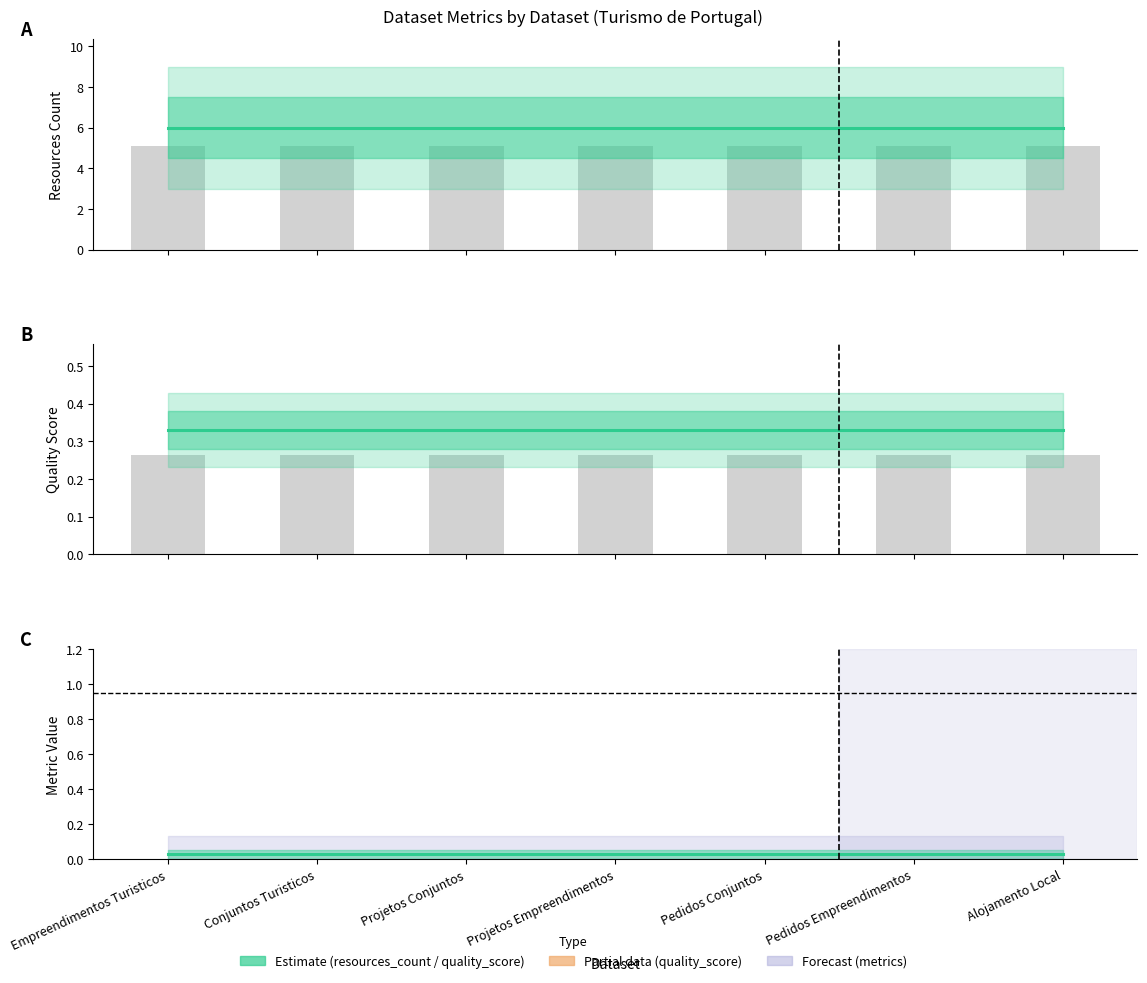

Is the value of metric.views at Pedidos Empreendimentos greater than the value of quality_score at Pedidos Empreendimentos?

No